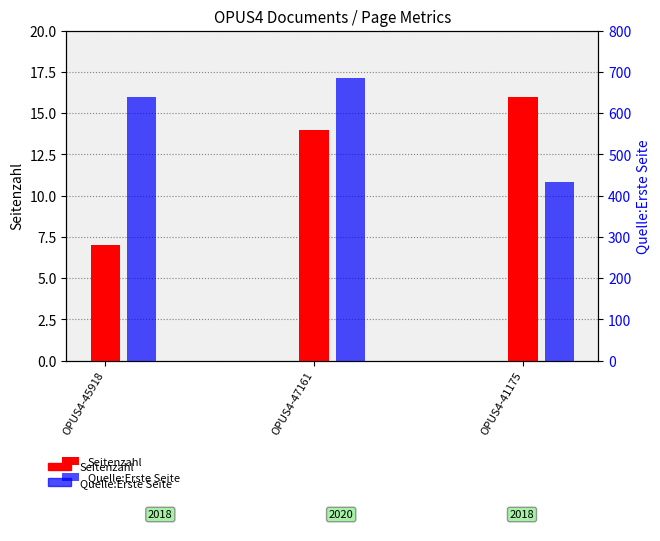

Are the bars horizontal?

No